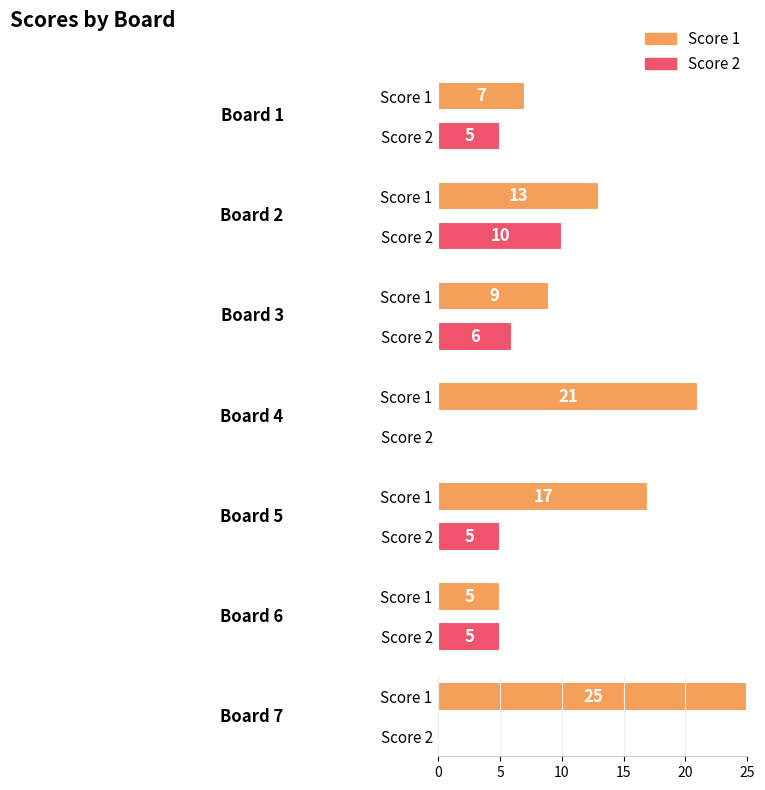

What is the lowest value of the Score 1 series?

5